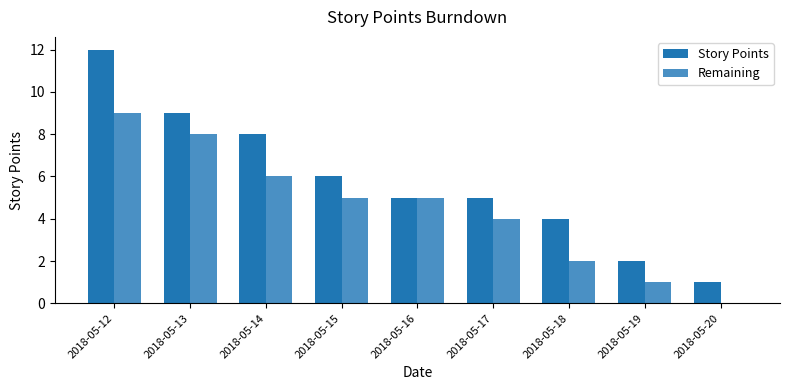

How many groups of bars are there?

9